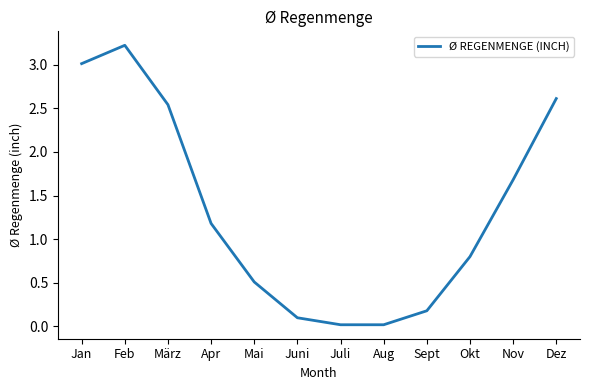

What position from the right is Juni?

7